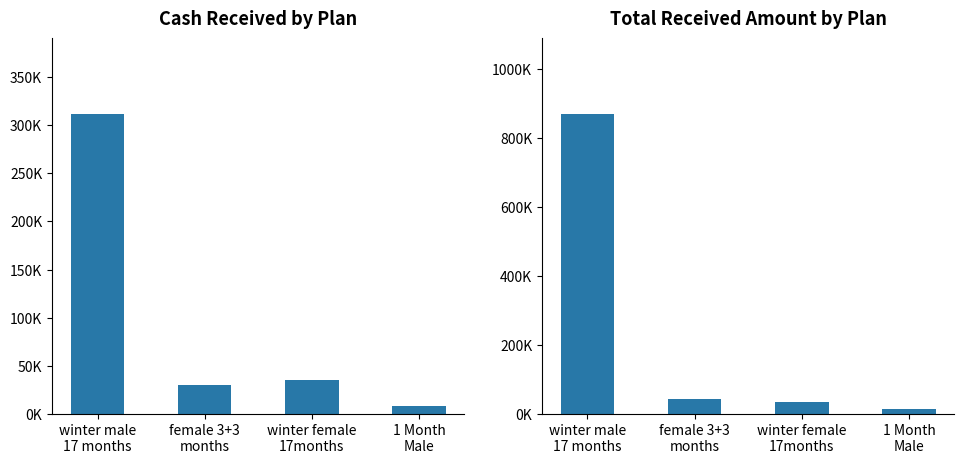

What is the spread (max minus min) of values at winter male
17 months?

558000